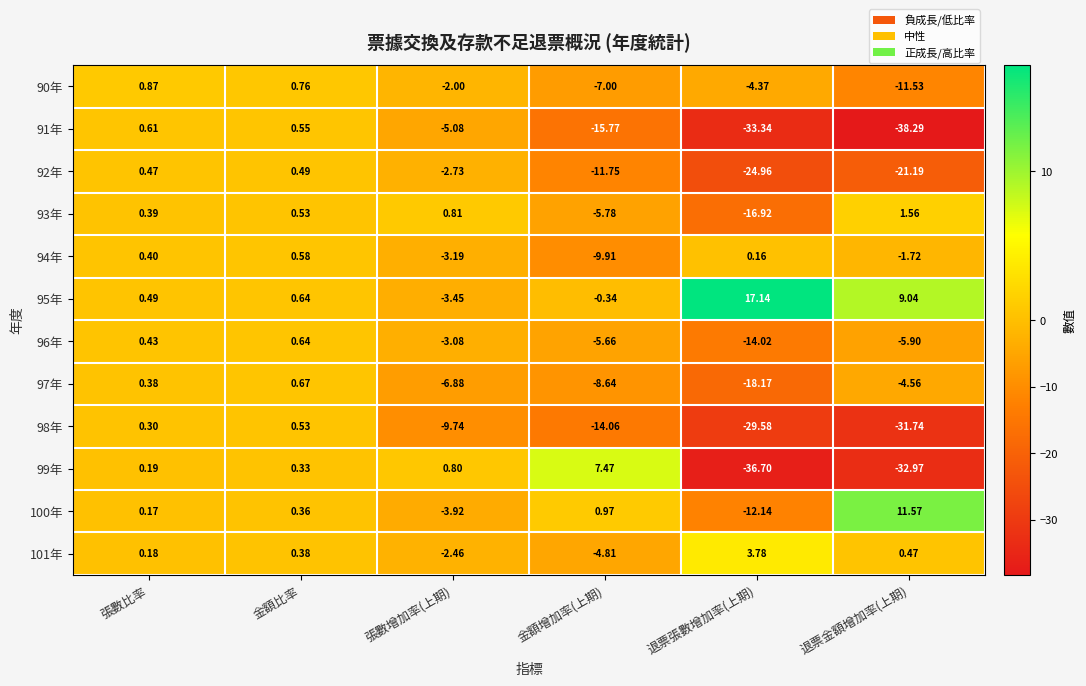

Is the value of 95年 at 張數增加率(上期) greater than the value of 97年 at 退票張數增加率(上期)?

Yes